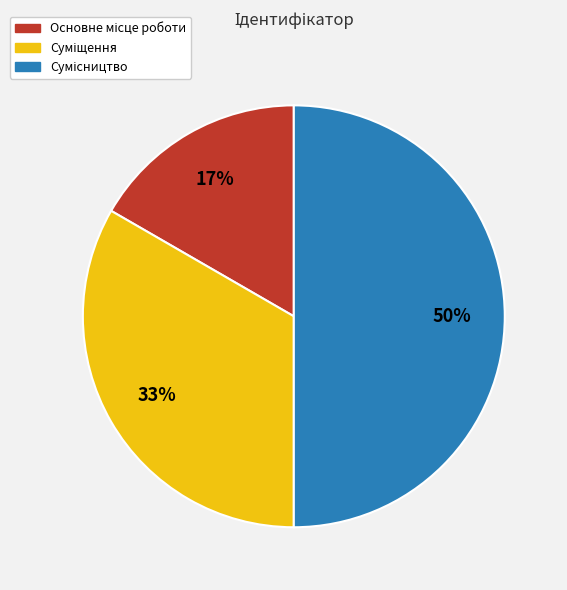

To the nearest percent, what is the difference between the largest and smallest slice percentages?

33%